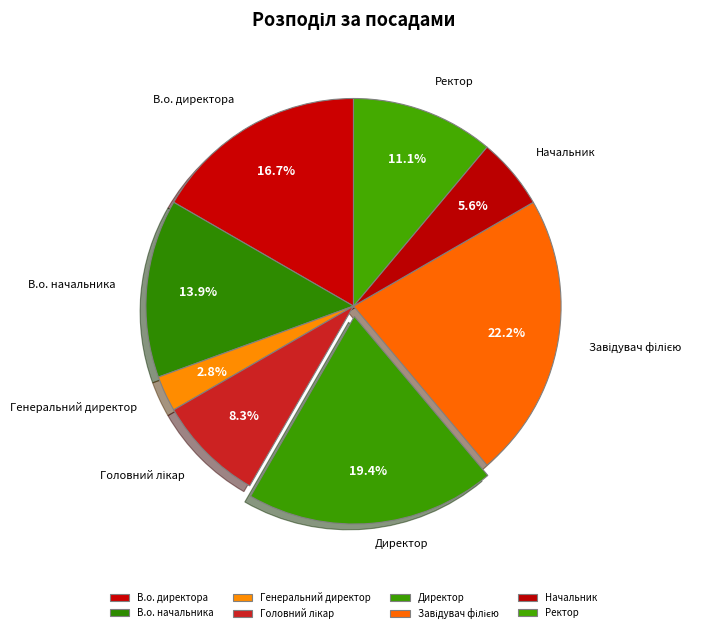

Combined, do В.о. директора and Ректор account for over 50%?

No